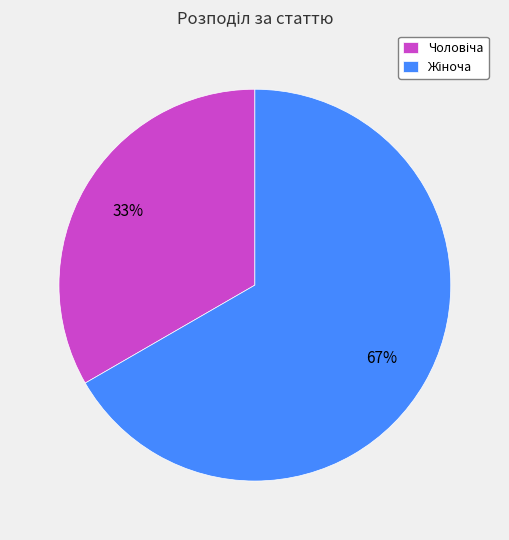

To the nearest percent, what is the average slice percentage?

50%